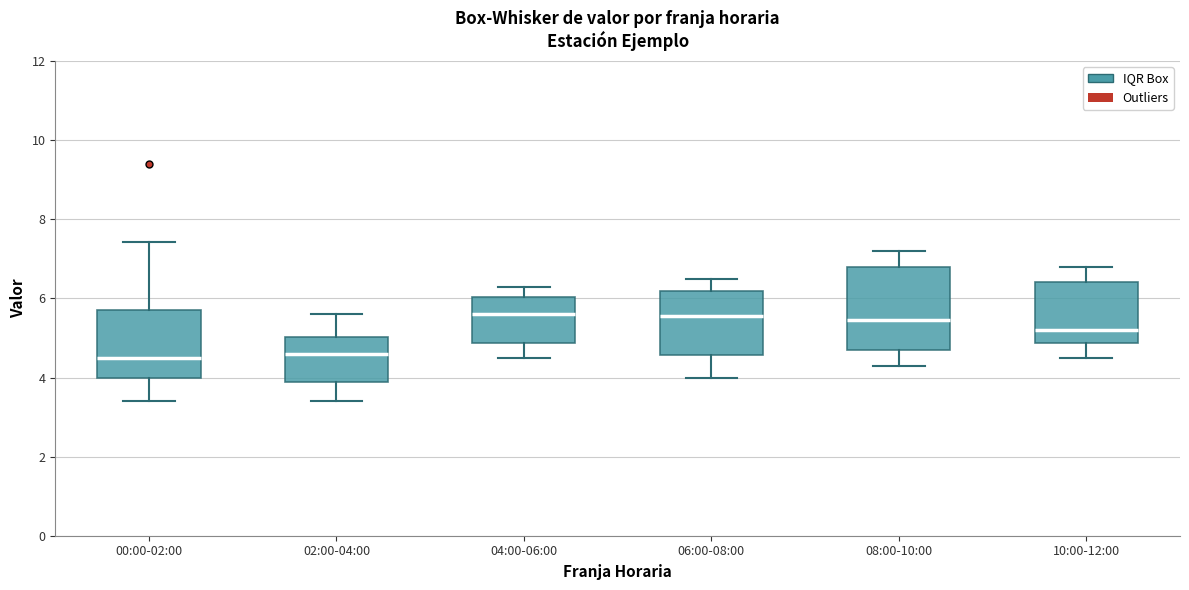

Where is the lower edge of the box for 04:00-06:00 on the y-axis? The values are not printed on the chart, so give them approximately, as read against the axis.

4.8